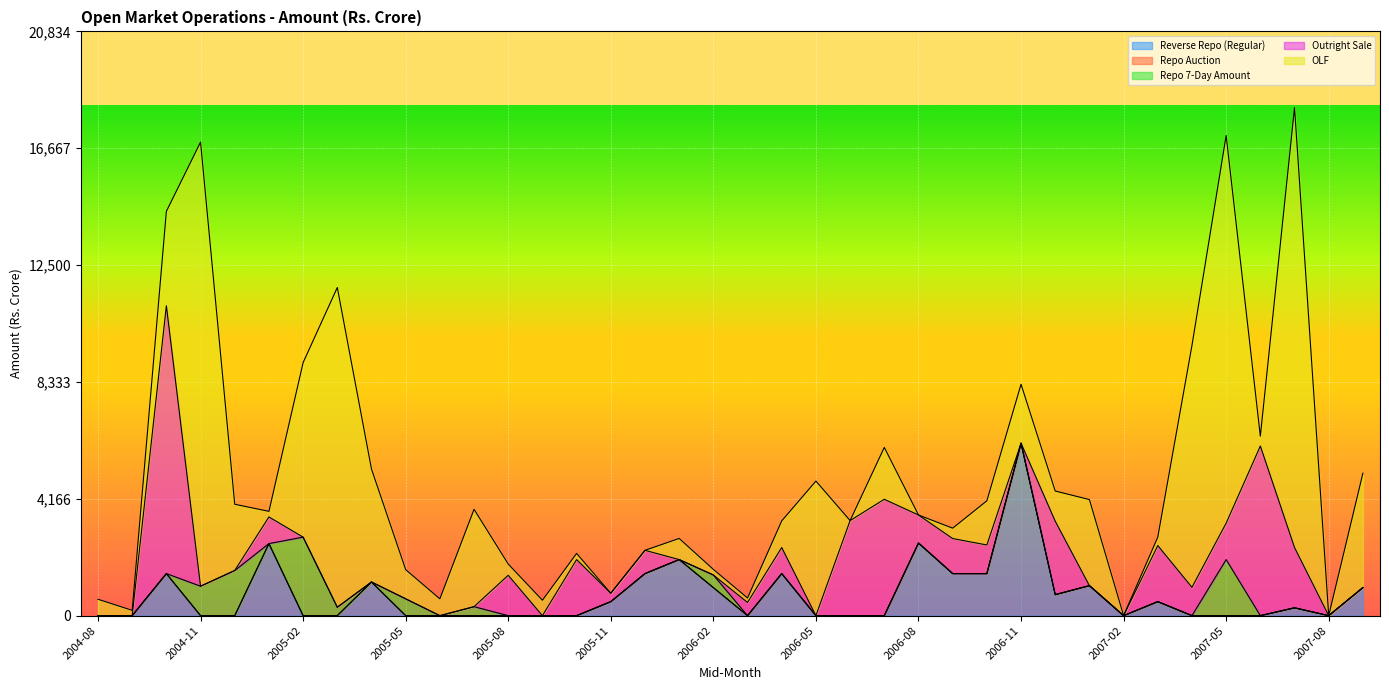

Which category has the lowest value in the OLF series?

2005-11